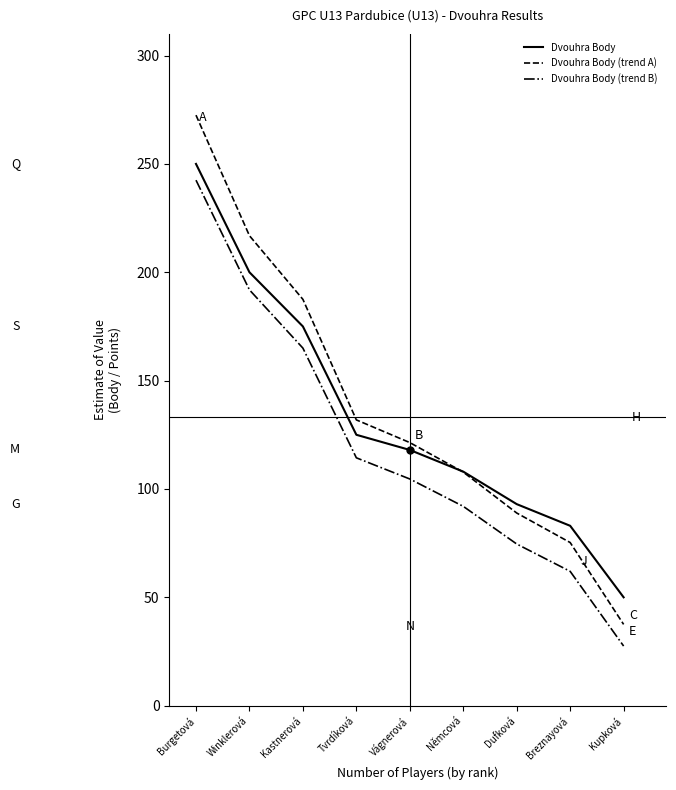

List the series in order of their peak value, highest first.

Dvouhra Body (trend A), Dvouhra Body, Dvouhra Body (trend B)